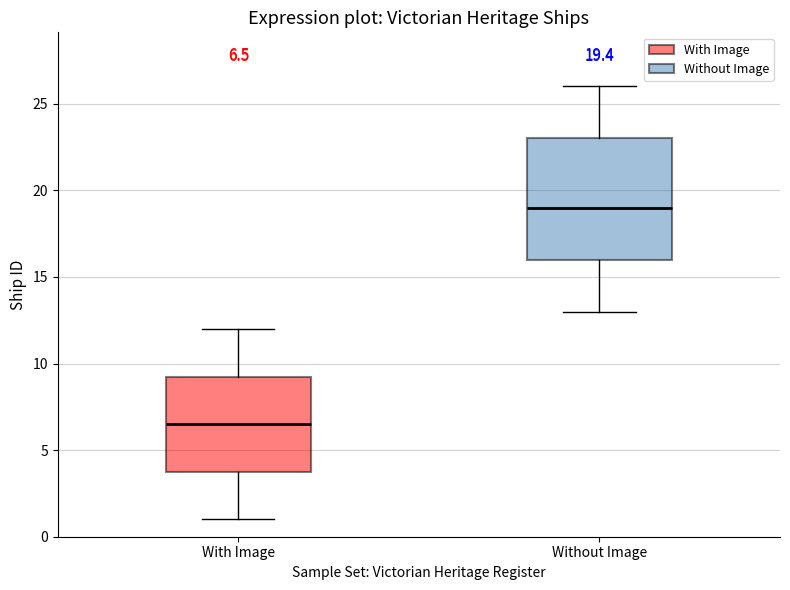

Comparing the boxes themselves (not the whiskers), which one is the tallest?

Without Image